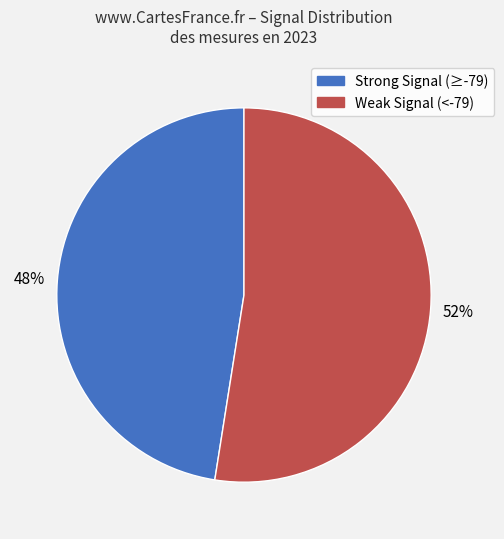

How many segments does this pie chart have?

2